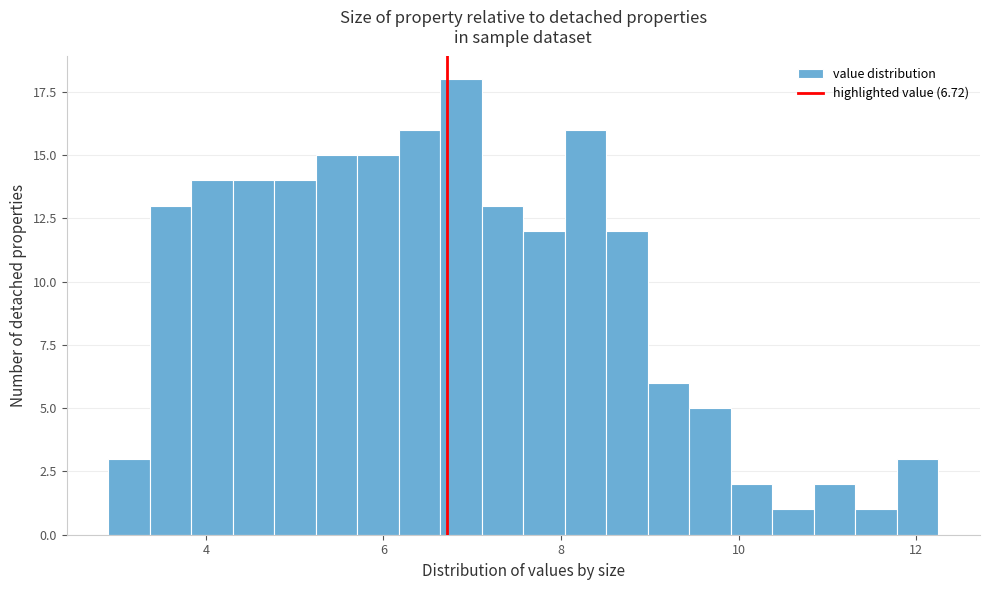

Read against the x-axis, roughly where is the centre of the tallest bar?

6.8